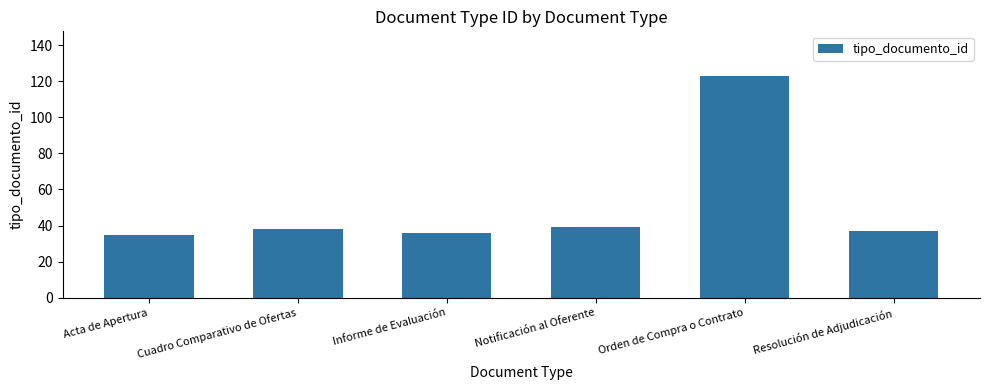

What is the sum of all values?

308